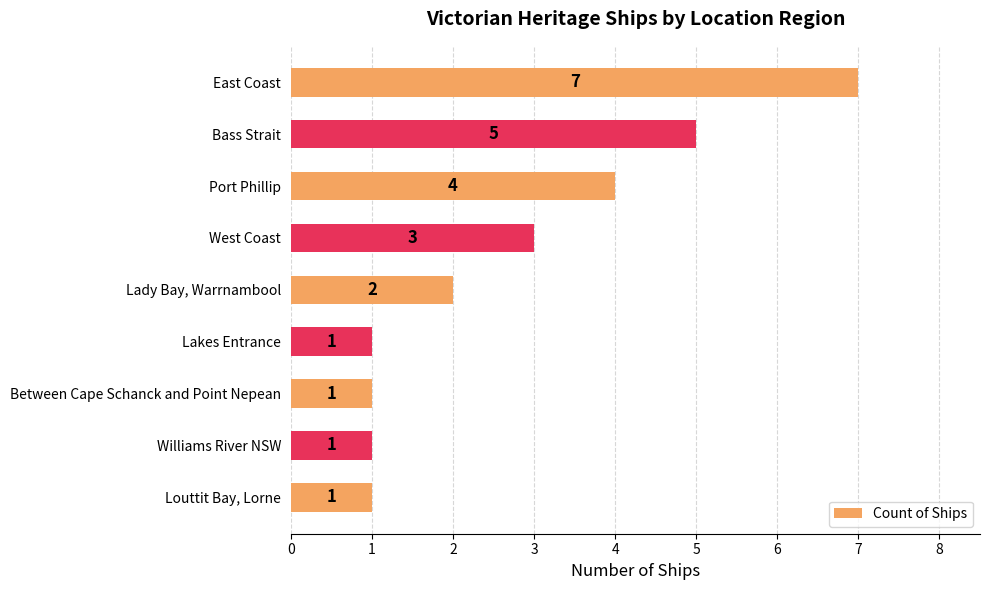

What is the average value?

3